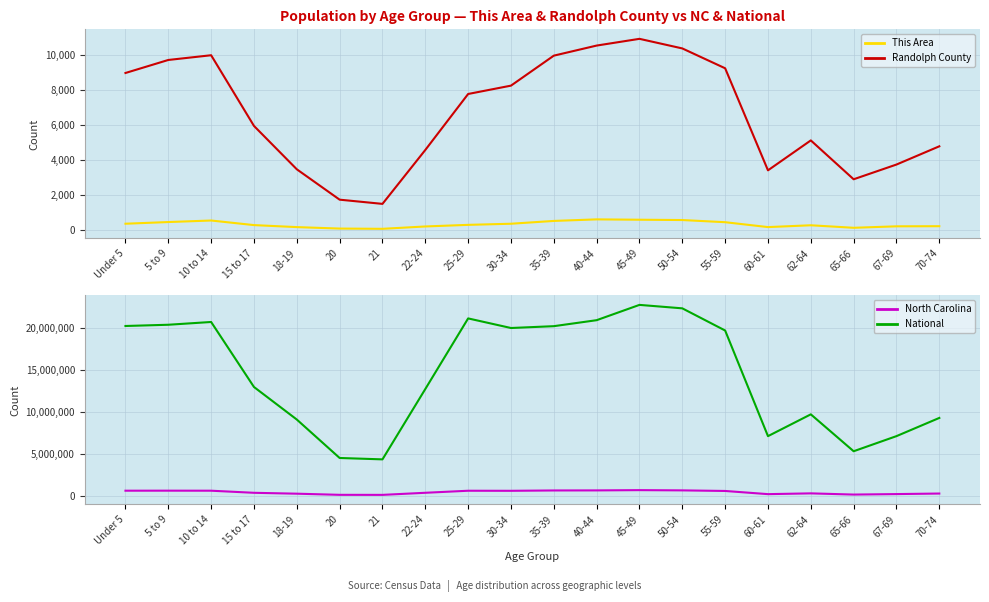

What is the approximate value of This Area at 30-34?

358